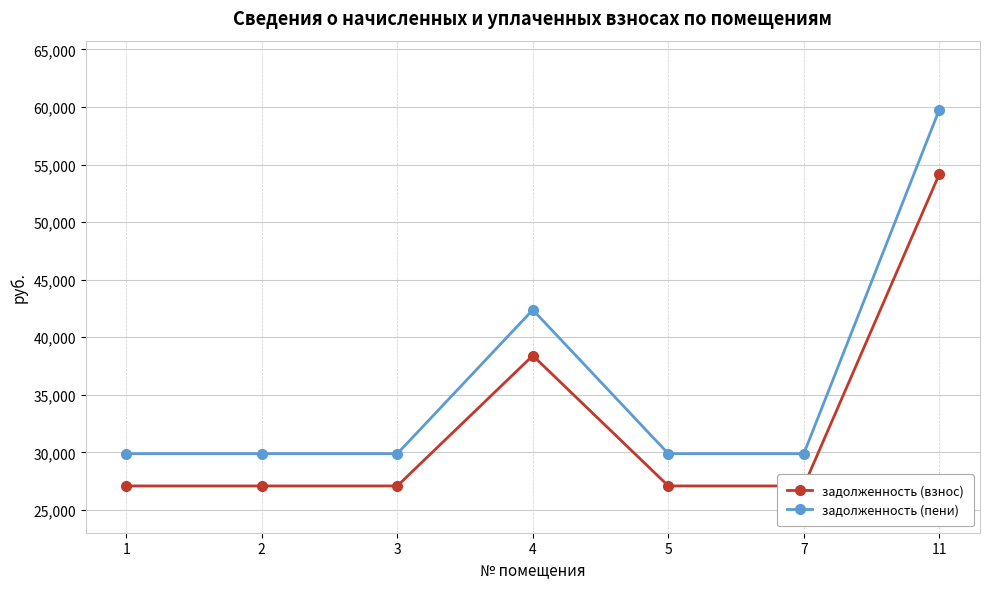

How many lines are shown in the chart?

2